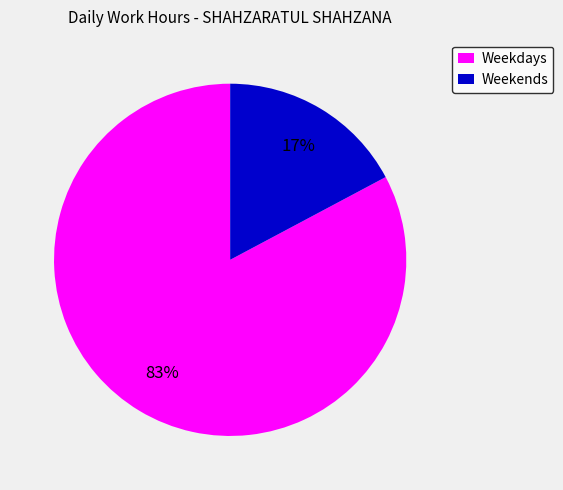

What percentage is the Weekdays slice, to the nearest percent?

83%